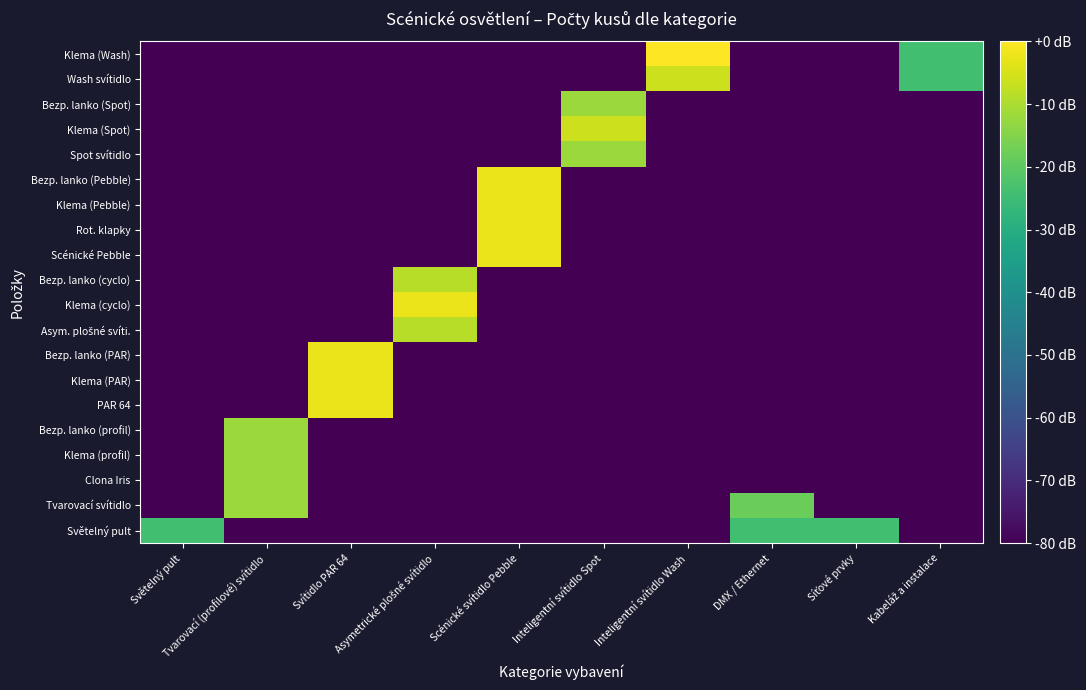

What is the total value across all series at Tvarovací (profilové) svítidlo?

-1328.2